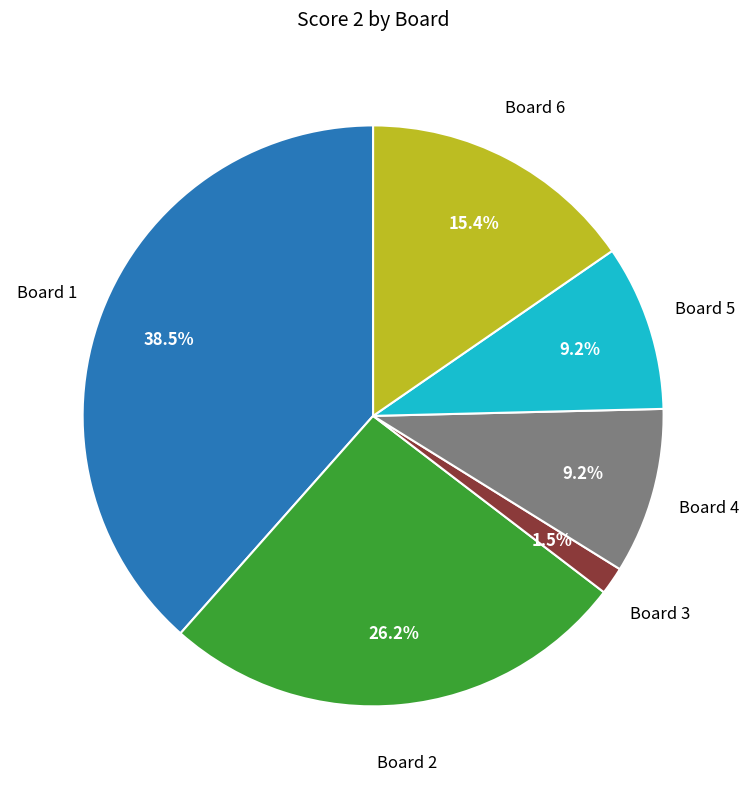

Is there any slice that represents more than half of the pie?

No